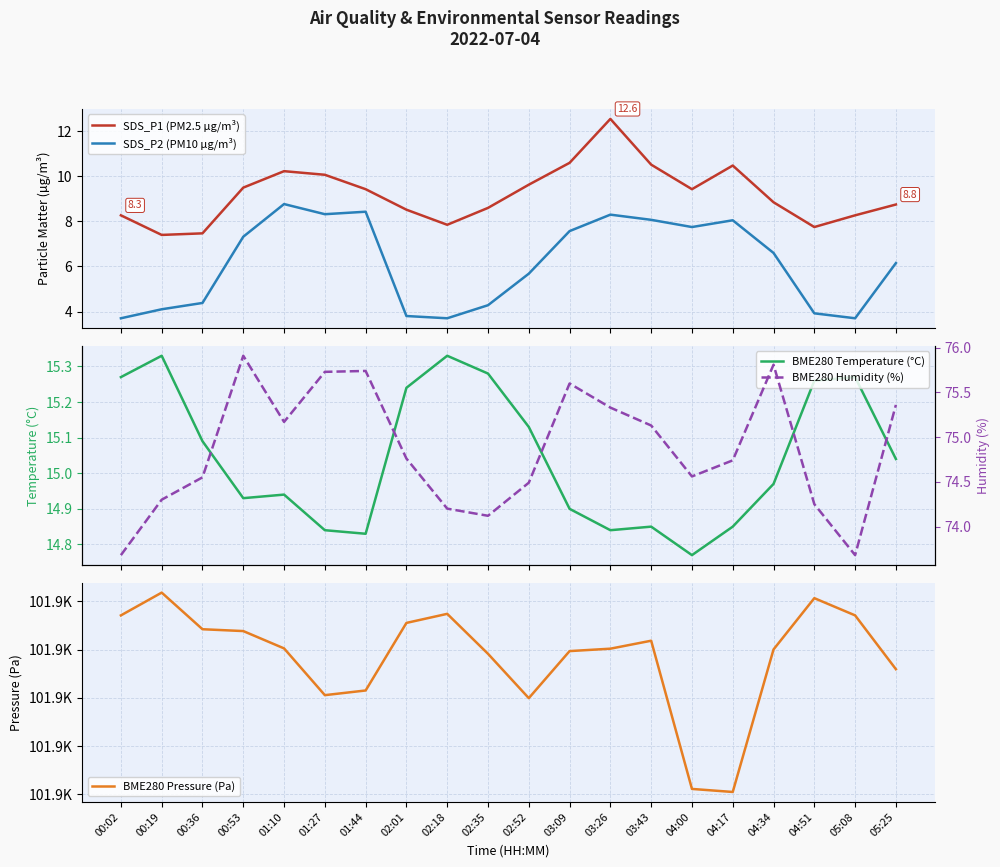

What is the difference between the SDS_P1 (PM2.5 µg/m³) values at 02:01 and 04:17?

2.0